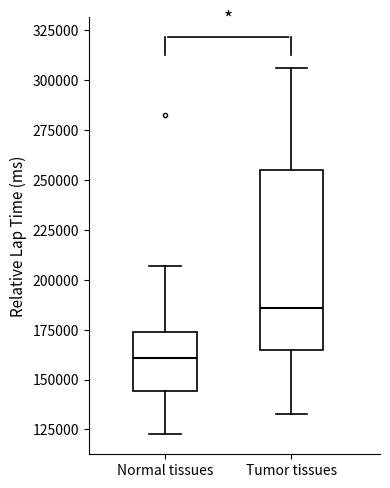

Reading left to right, read every box against the y-axis: the position of its median line, the range the box covers, and the ends of its whiskers. The values are not printed on the chart, so give them approximately, as read against the axis.

Normal tissues: median 160000, box 145000 to 175000, whiskers 125000 to 205000
Tumor tissues: median 185000, box 165000 to 255000, whiskers 135000 to 305000